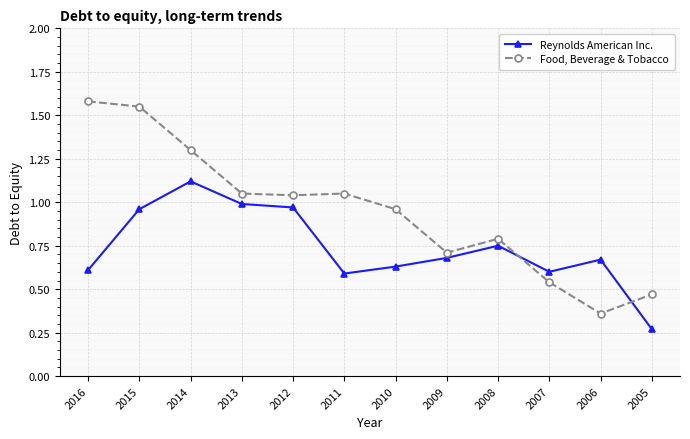

Which series ends up on top after the final intersection of Food, Beverage & Tobacco and Reynolds American Inc.?

Food, Beverage & Tobacco